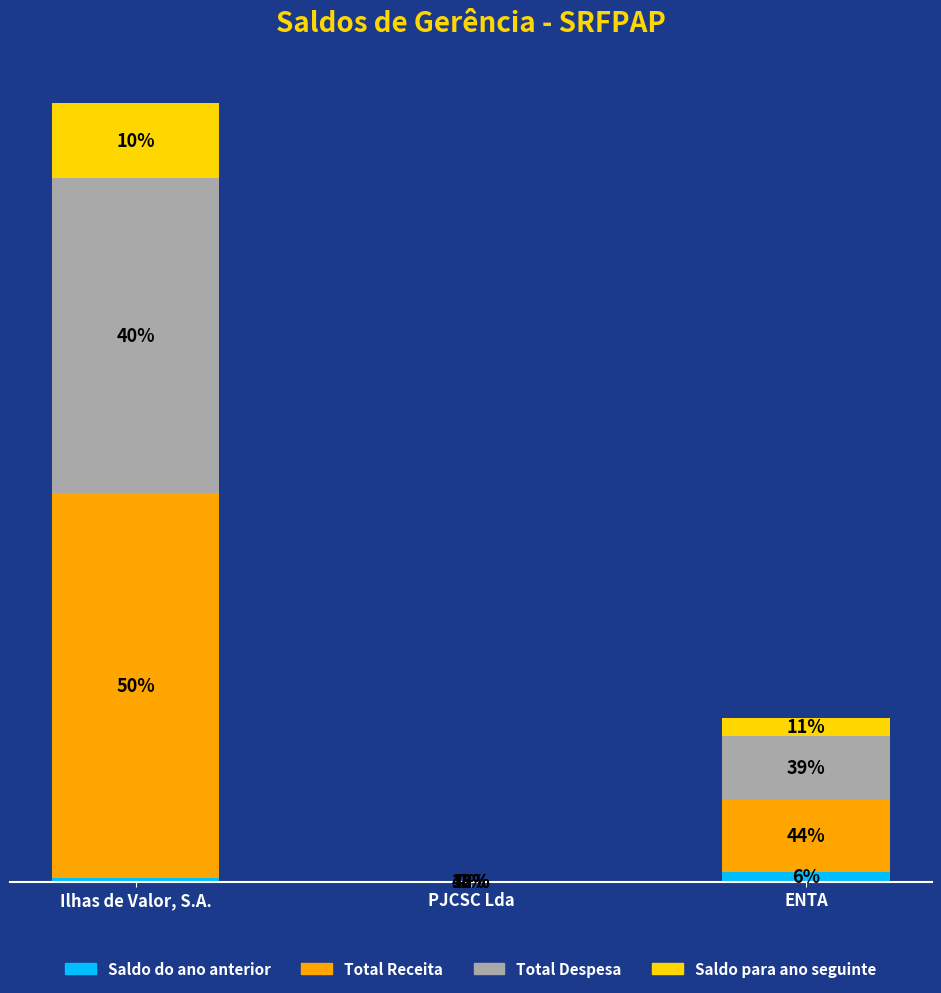

What is the total value across all series at Ilhas de Valor, S.A.?

21170101.5